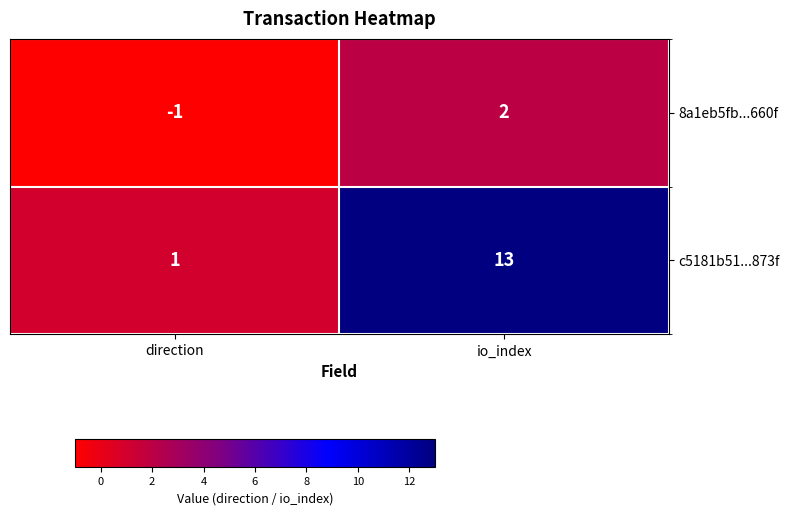

What is the greatest value displayed?

13